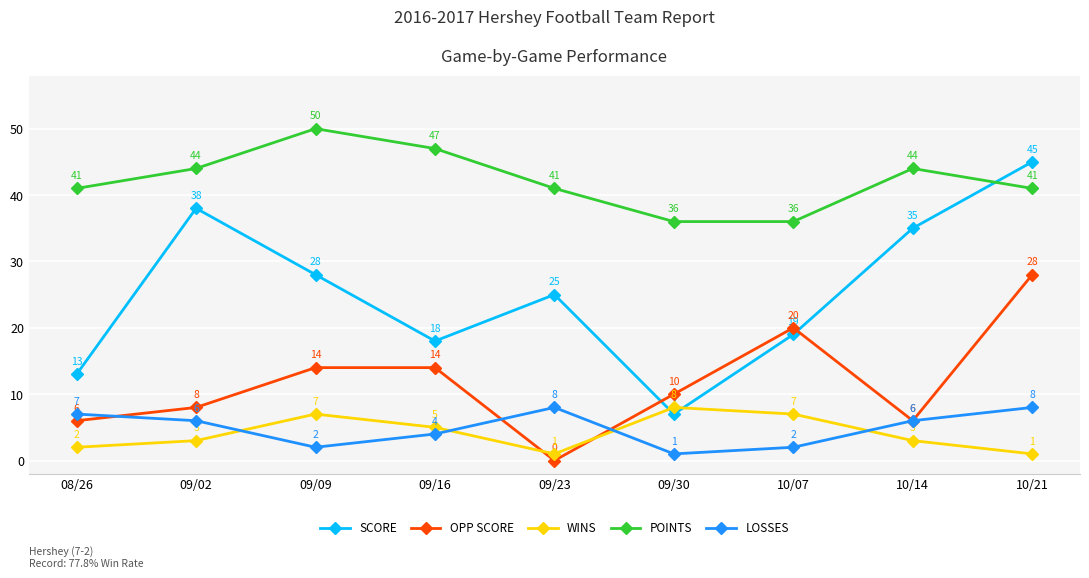

Between which two adjacent categories do OPP SCORE and WINS first intersect?

09/16 and 09/23